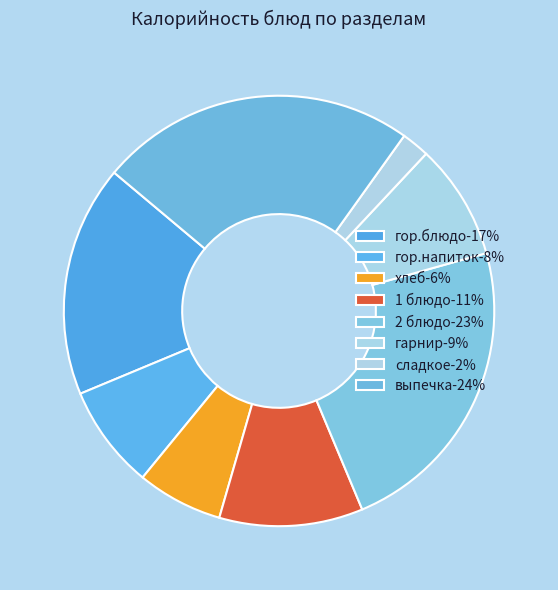

True or false: сладкое accounts for 2% of the total.

True